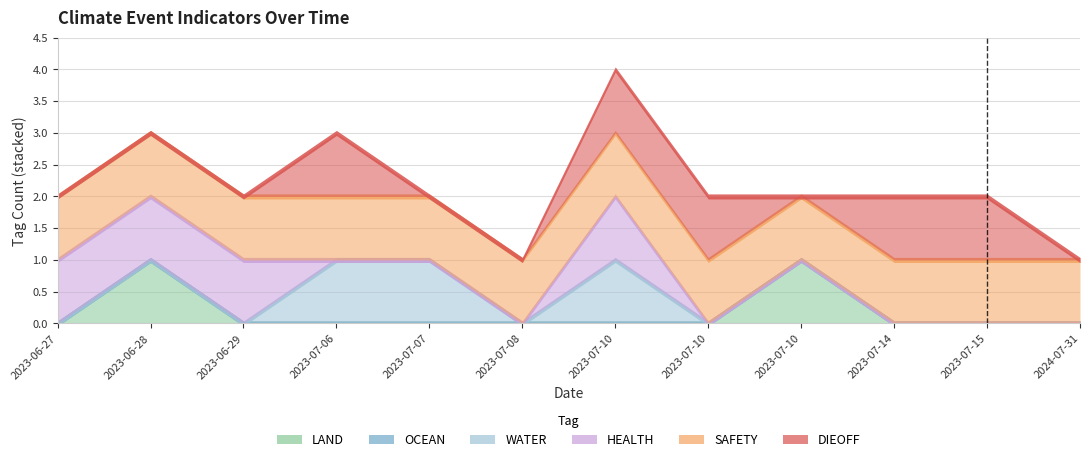

The value of HEALTH at 2023-06-28 is 1. True or false?

True